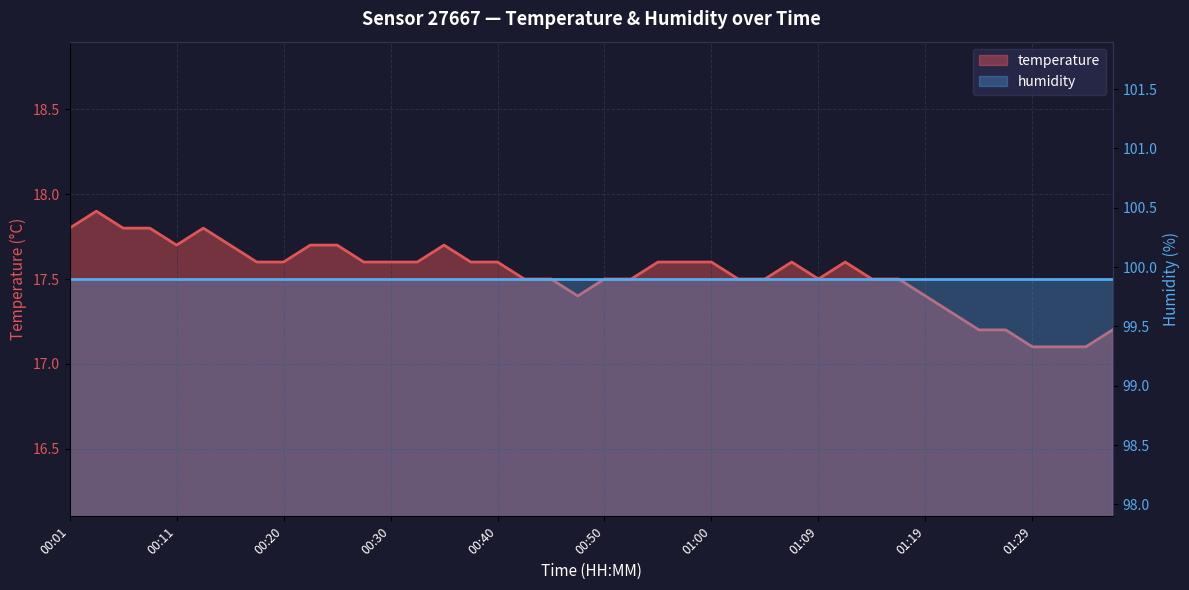

What is the sum of the values at 00:33 and 00:18?

35.2